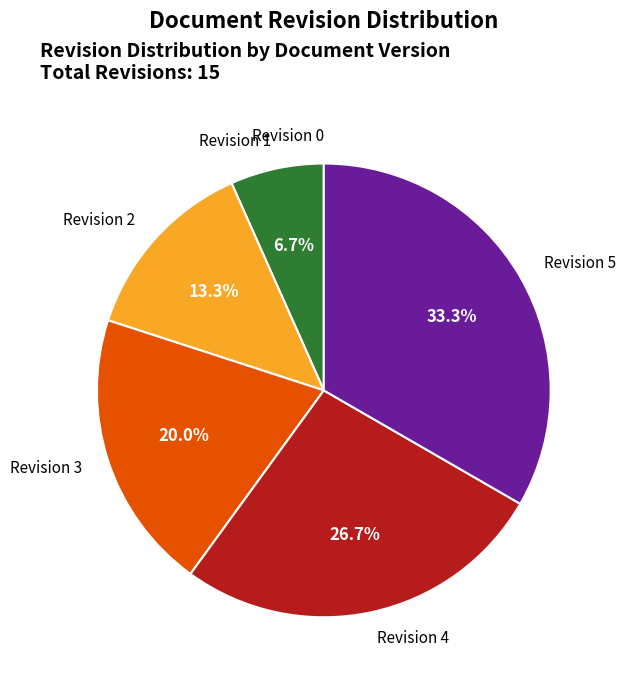

Does any single category account for the majority?

No